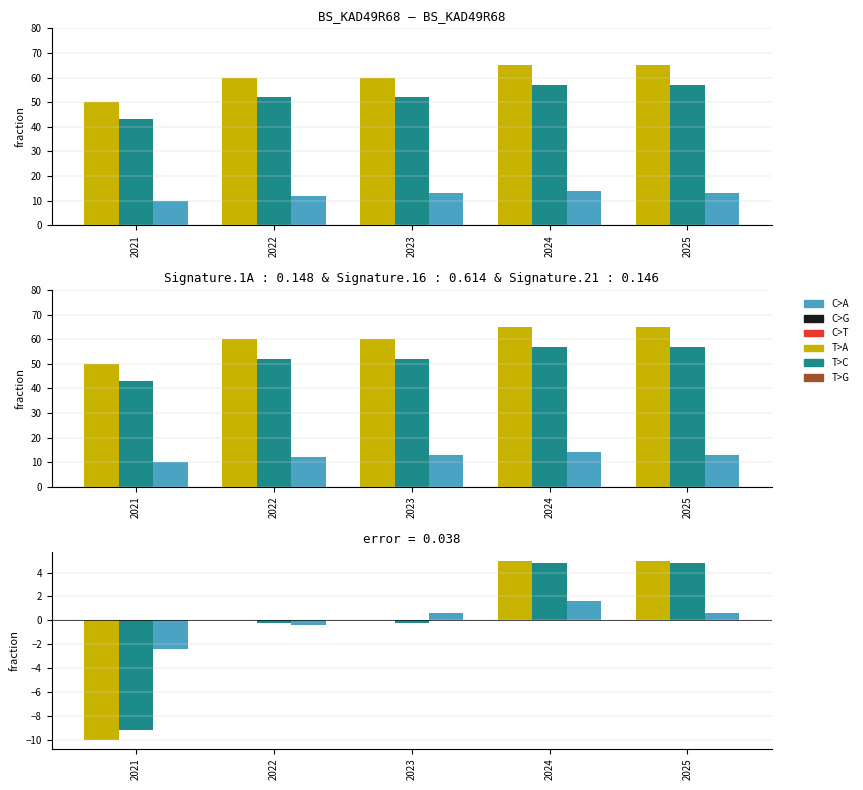

Which label corresponds to the largest value in the chart?

2024